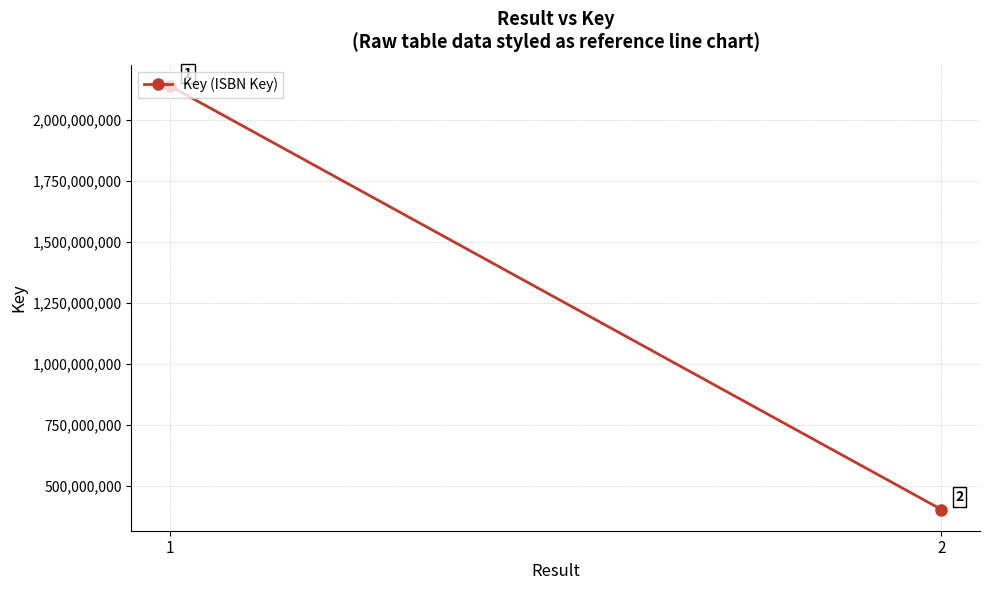

The chart shows a value of 3684013980 at 1. True or false?

False